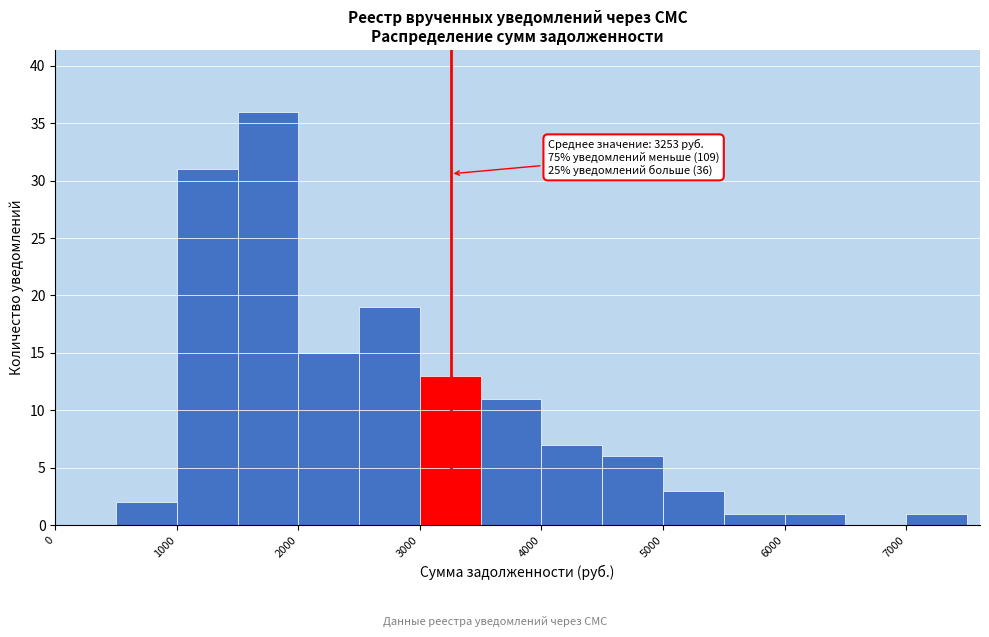

Which range on the x-axis has the tallest bar?

1500 to 2000